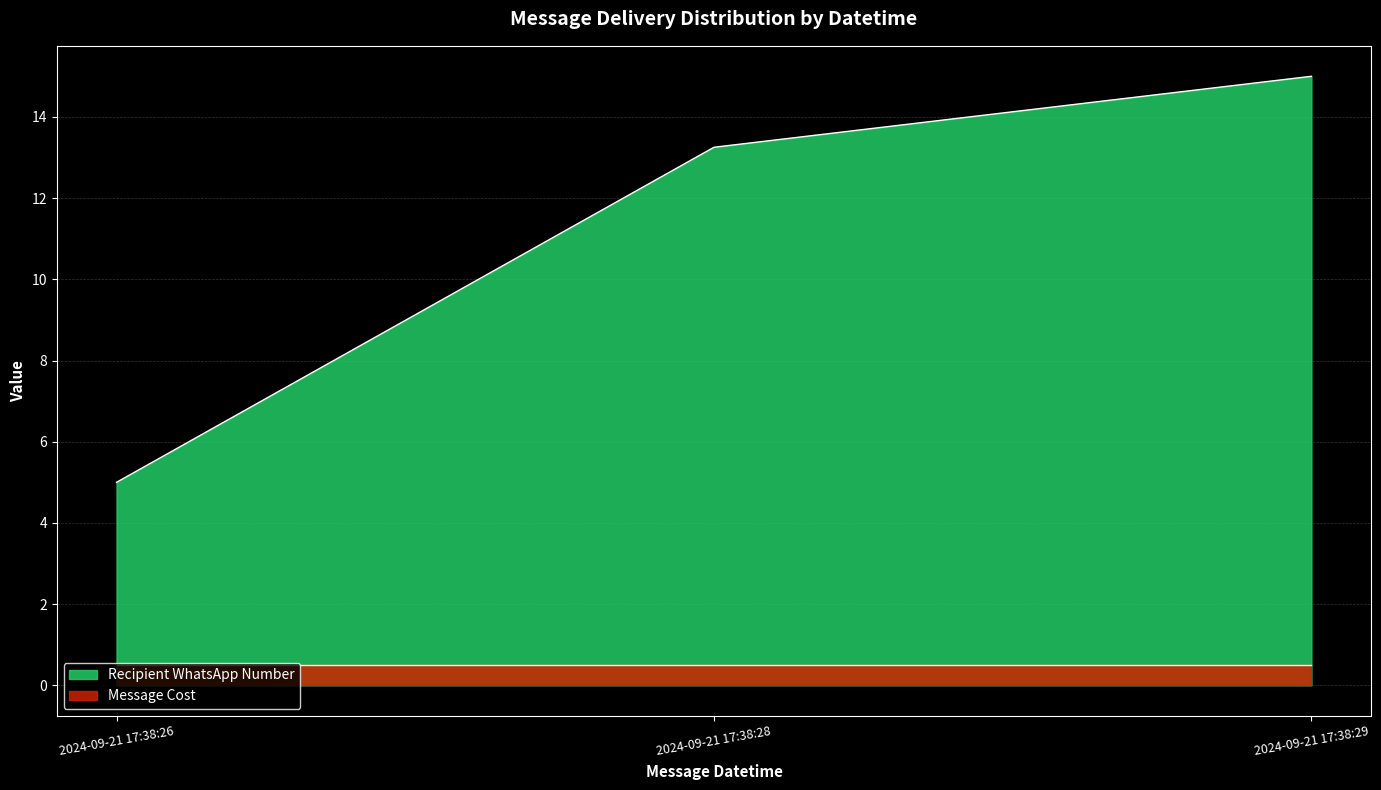

List the labels in order of value, smallest first.

2024-09-21 17:38:26, 2024-09-21 17:38:28, 2024-09-21 17:38:29